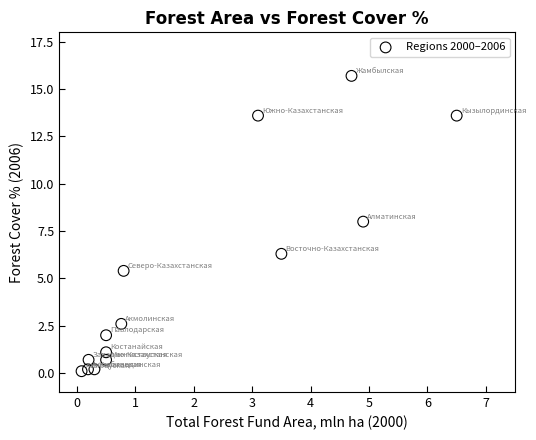

What is the range of Y values (max minus min)?

15.6